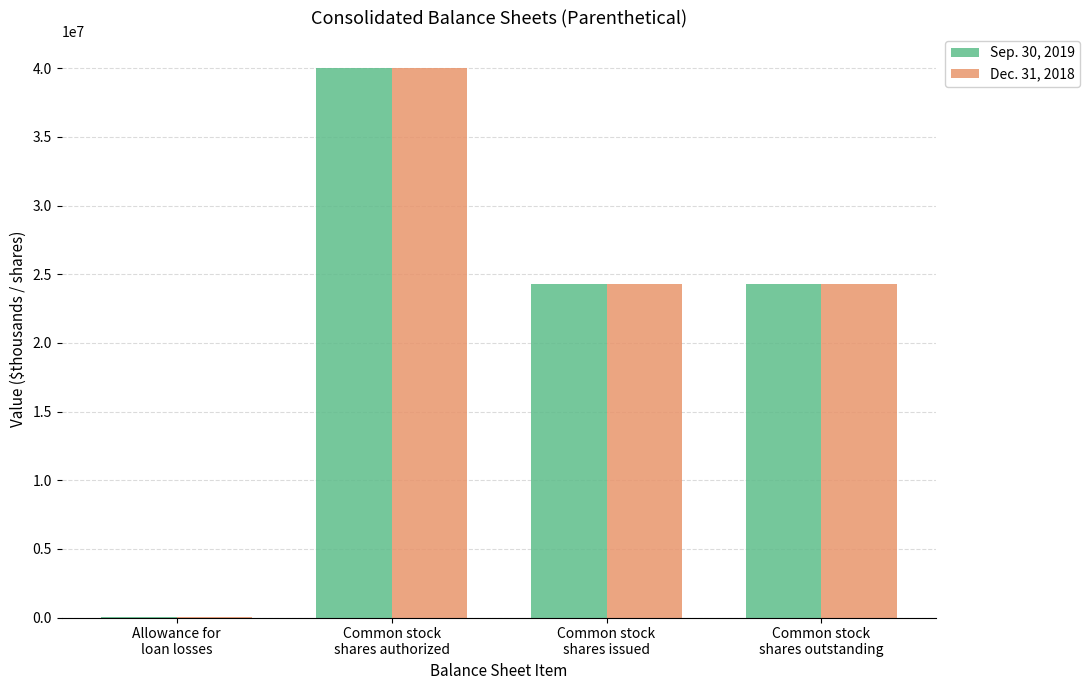

Count the number of data series in this chart.

2